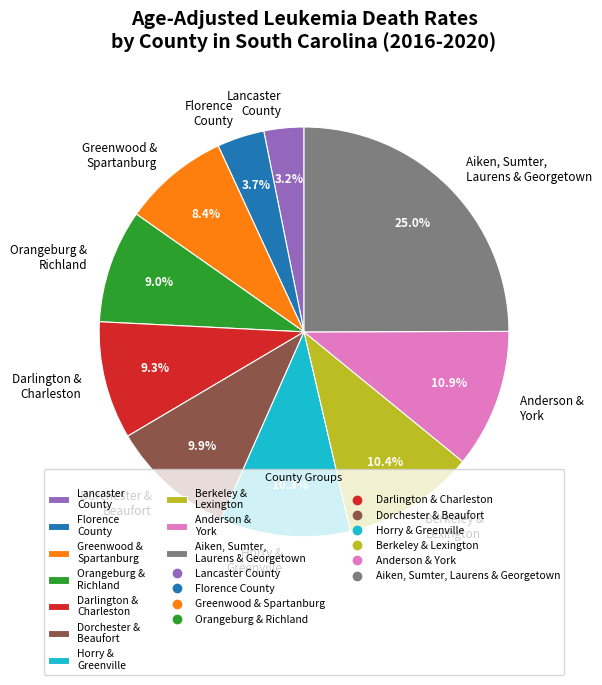

How many slices are in this pie chart?

10